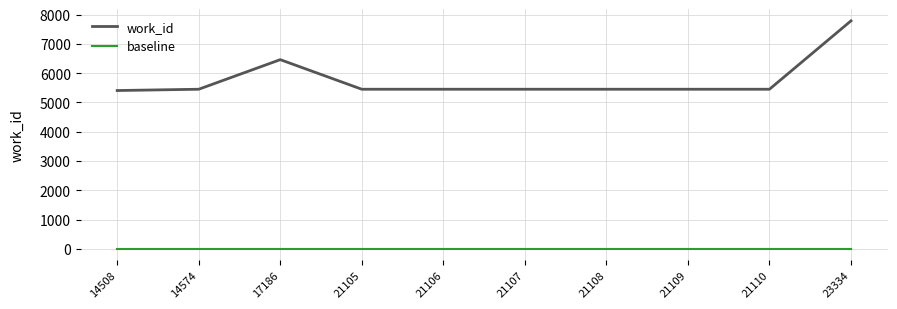

At 21108, list the series in order from largest to smallest.

work_id, baseline